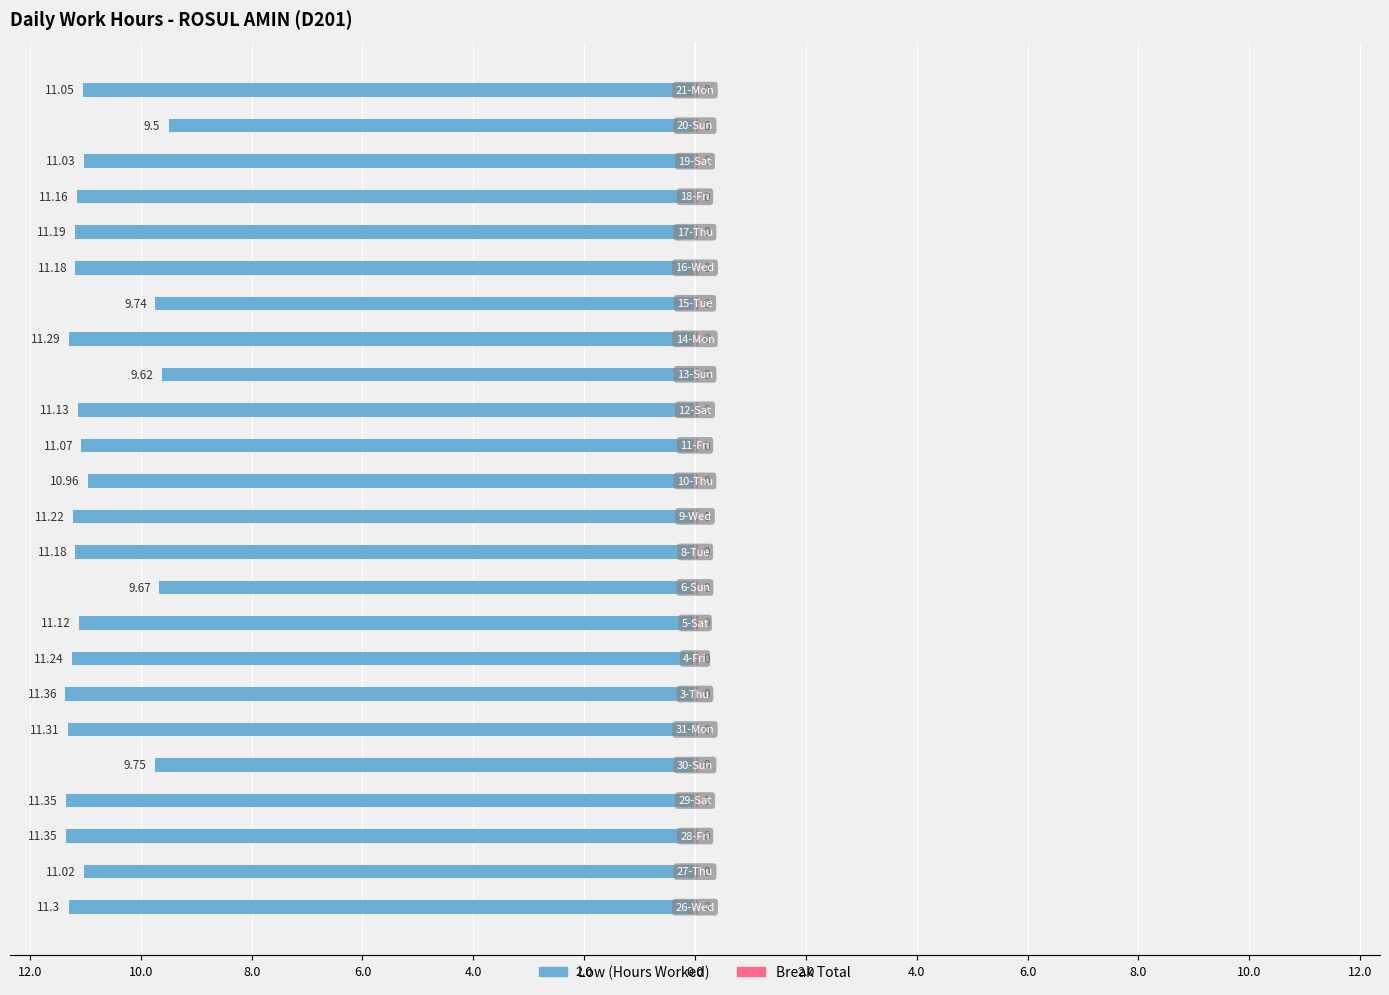

How many bars are there in total?

48